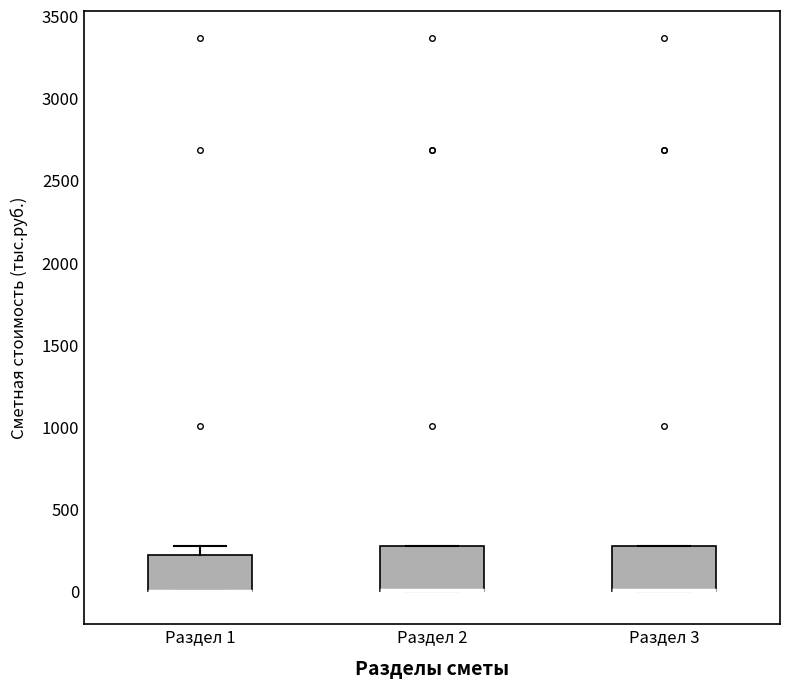

Reading left to right, read every box against the y-axis: the position of its median line, the range the box covers, and the ends of its whiskers. The values are not printed on the chart, so give them approximately, as read against the axis.

Раздел 1: median 0 (drawn on the box's lower edge), box 0 to 200, whiskers 0 to 250
Раздел 2: median 0 (drawn on the box's lower edge), box 0 to 250, whiskers 0 to 250
Раздел 3: median 0 (drawn on the box's lower edge), box 0 to 250, whiskers 0 to 250